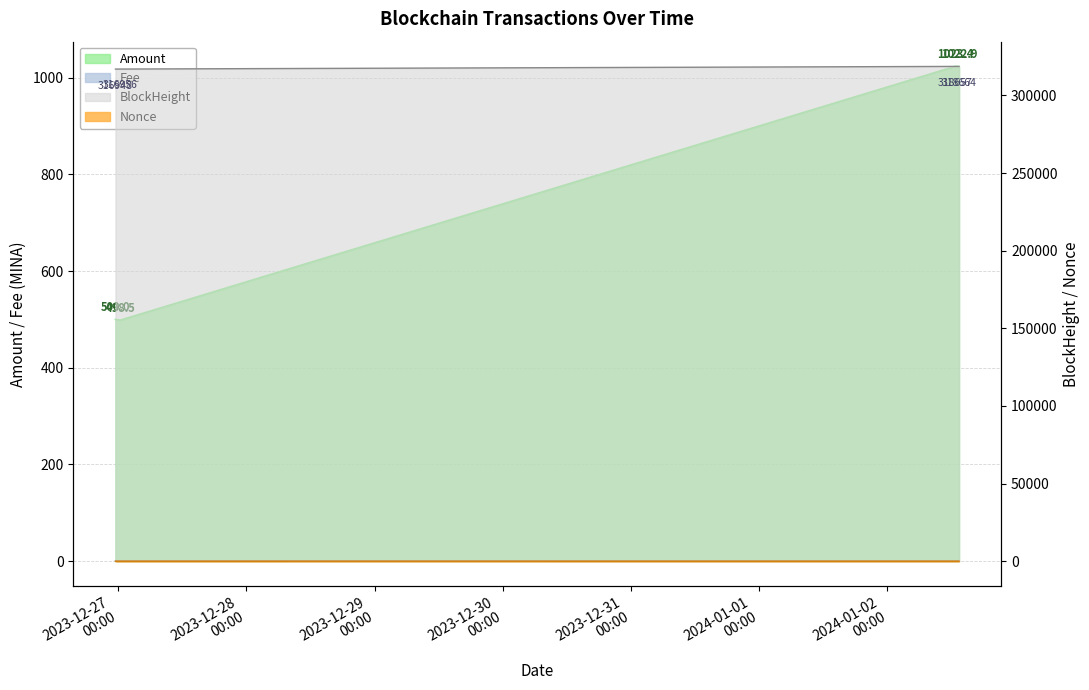

How many interior local valleys does the Amount series have?

1